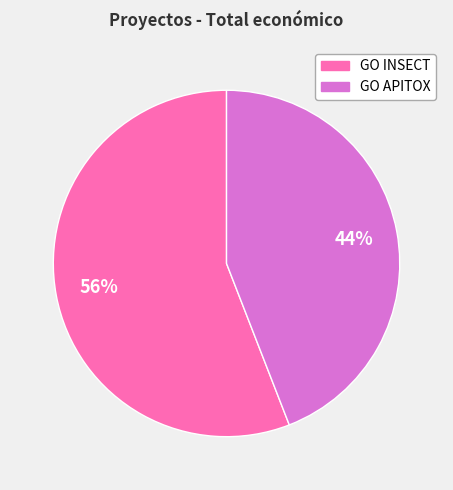

What percentage is the GO INSECT slice, to the nearest percent?

56%